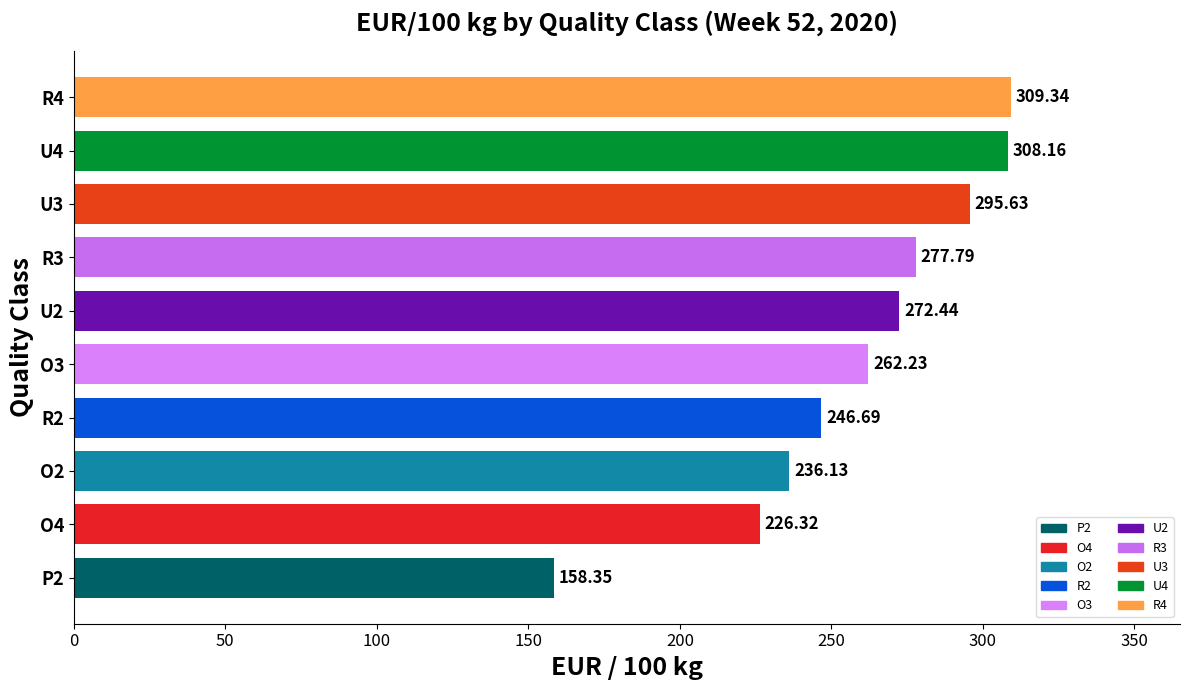

What is the average value?

259.3